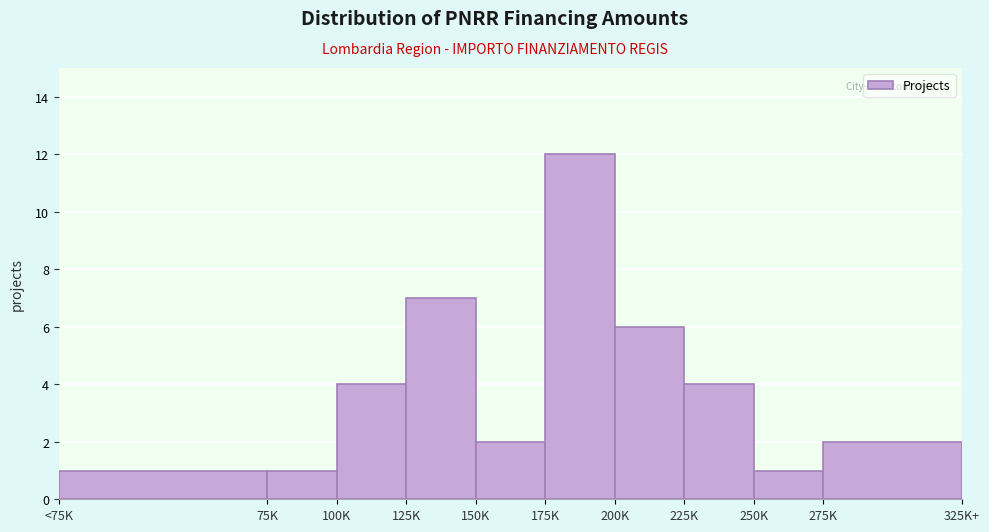

Reading right to left, extract all data points from this chart.

275K=2	250K=1	225K=4	200K=6	175K=12	150K=2	125K=7	100K=4	75K=1	<75K=1